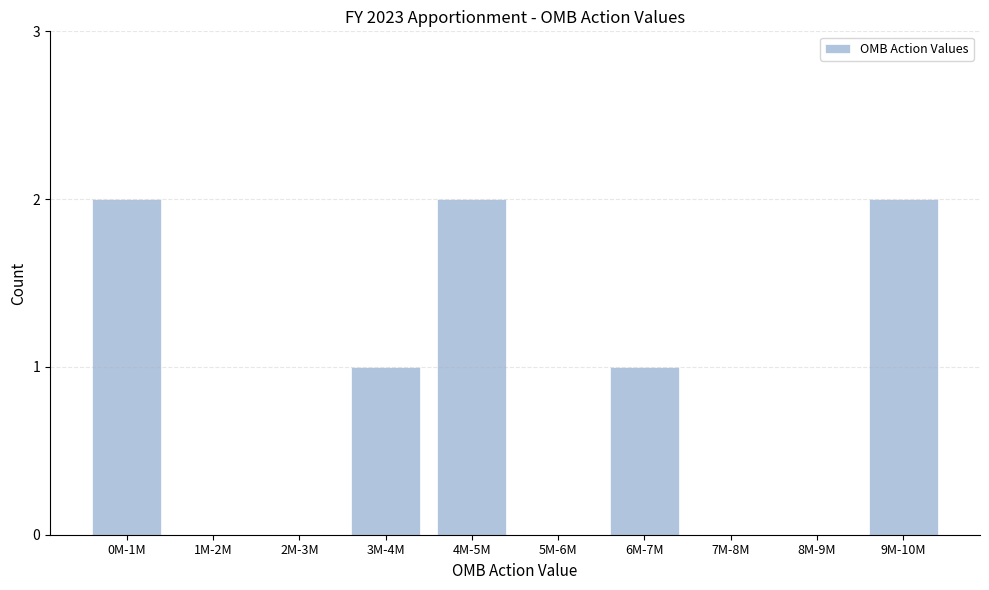

Reading left to right, list all the values displayed in this chart.

0M-1M=2	1M-2M=0	2M-3M=0	3M-4M=1	4M-5M=2	5M-6M=0	6M-7M=1	7M-8M=0	8M-9M=0	9M-10M=2